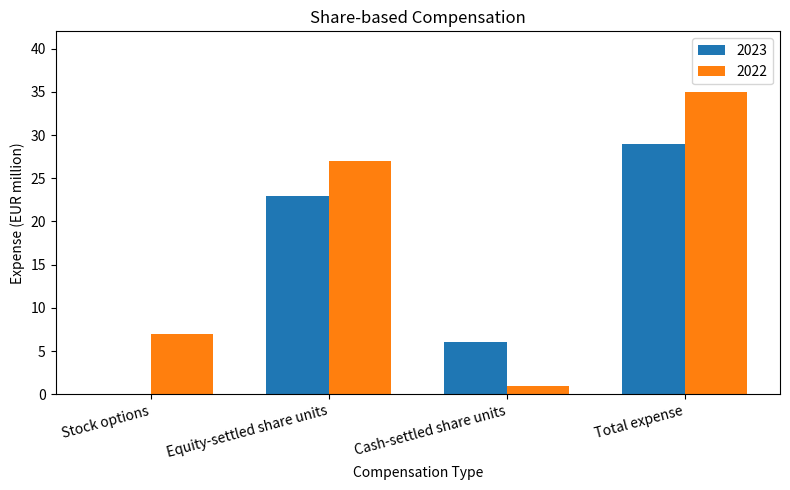

Which series has the largest total across all categories?

2022